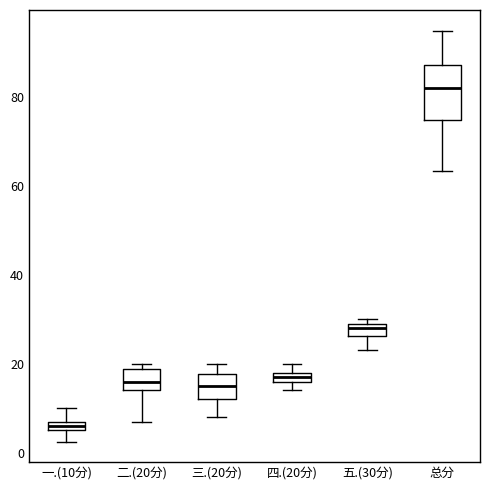

Which box has the lowest median line?

一.(10分)